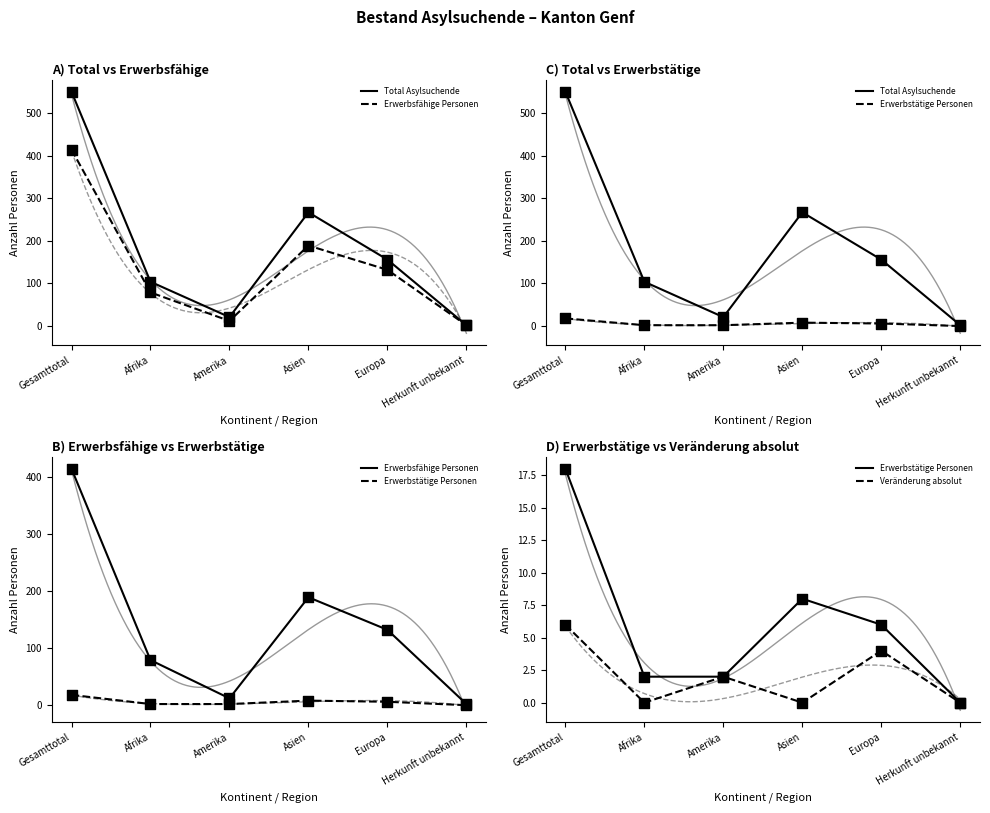

What is the total value across all series at Amerika?

37